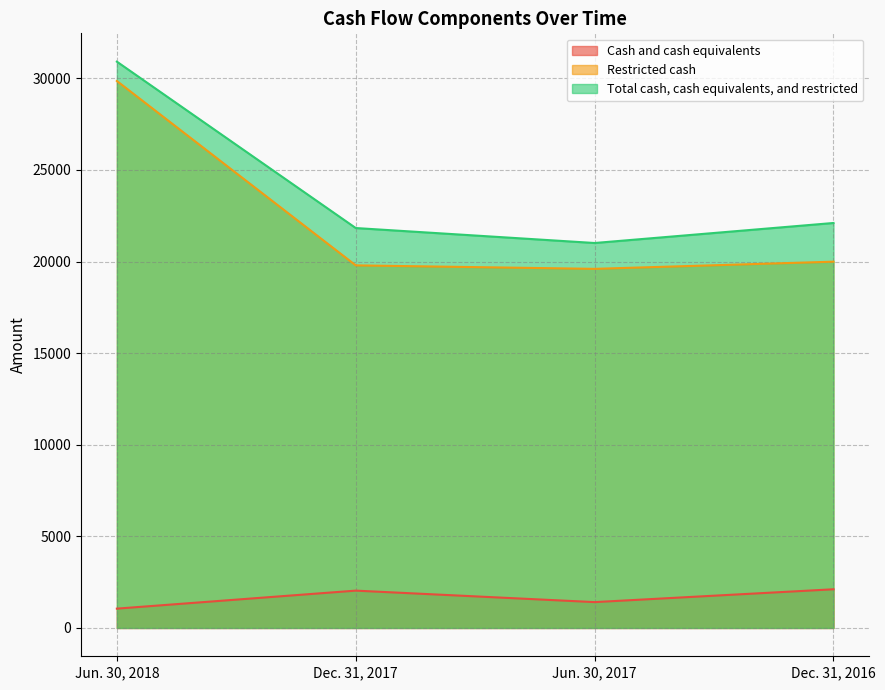

Is it true that Total cash, cash equivalents, and restricted equals 30912 at Jun. 30, 2018?

True